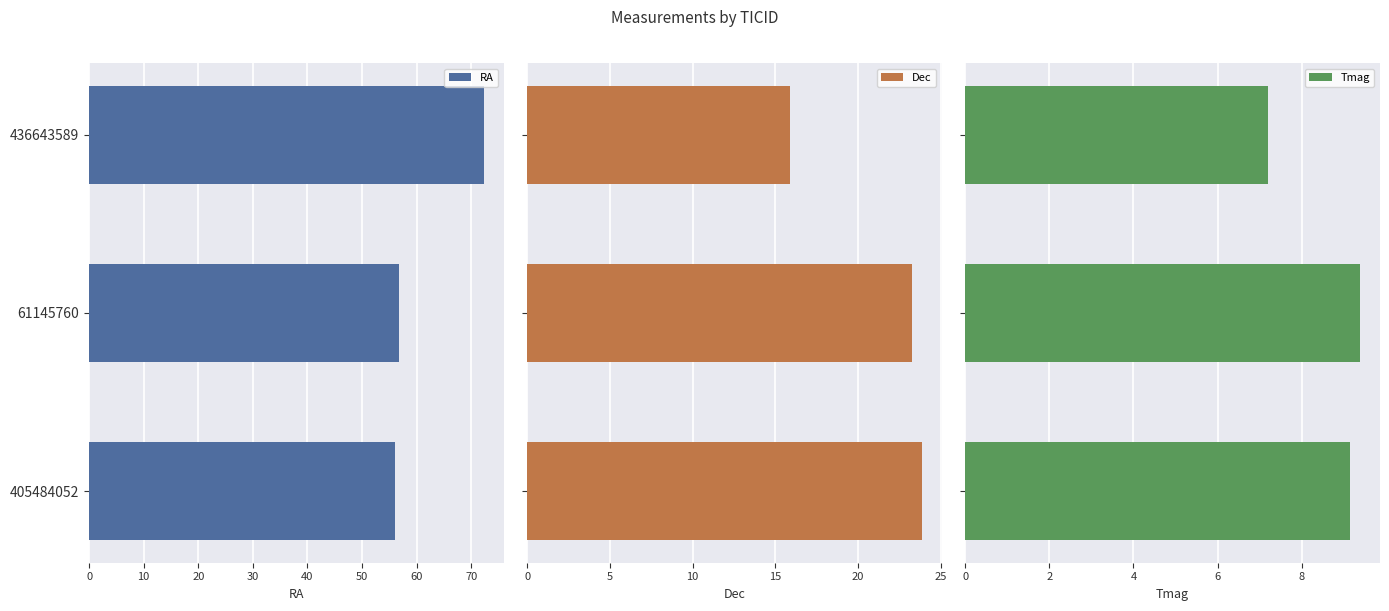

Is it true that RA equals 56.7 at 61145760?

True